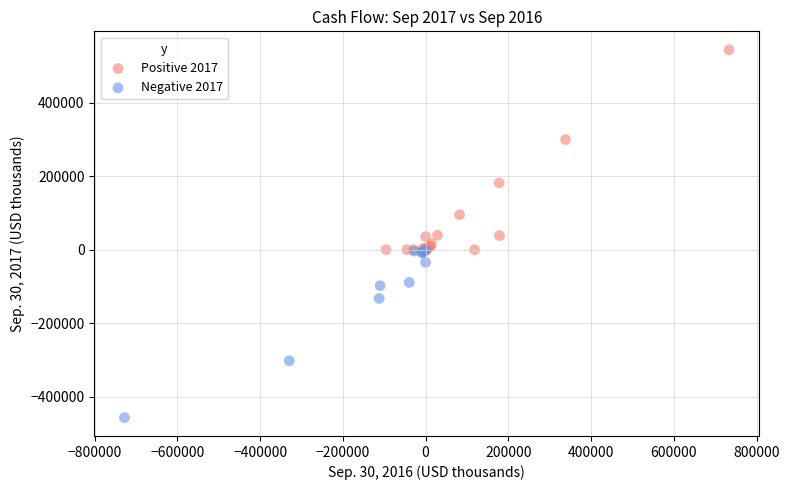

Which series reaches the maximum Y coordinate?

Positive 2017